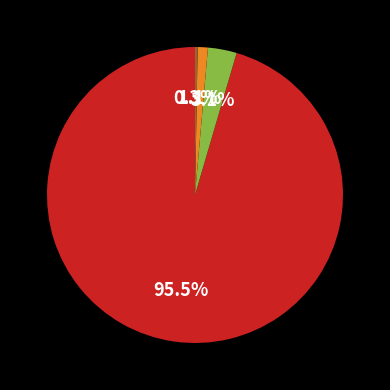

Does any single category account for the majority?

Yes